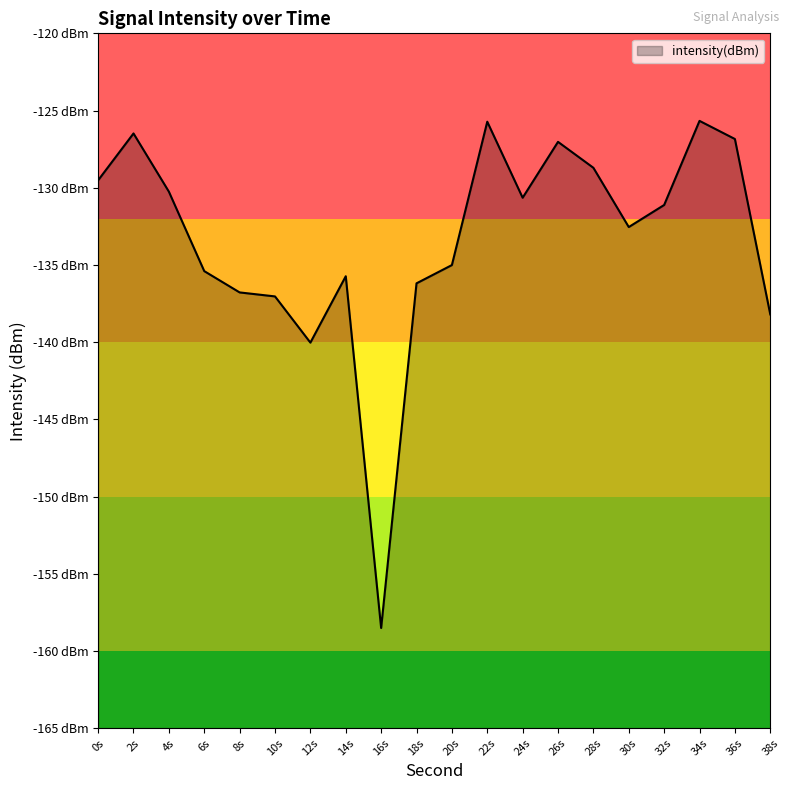

How many categories are shown in the chart?

20